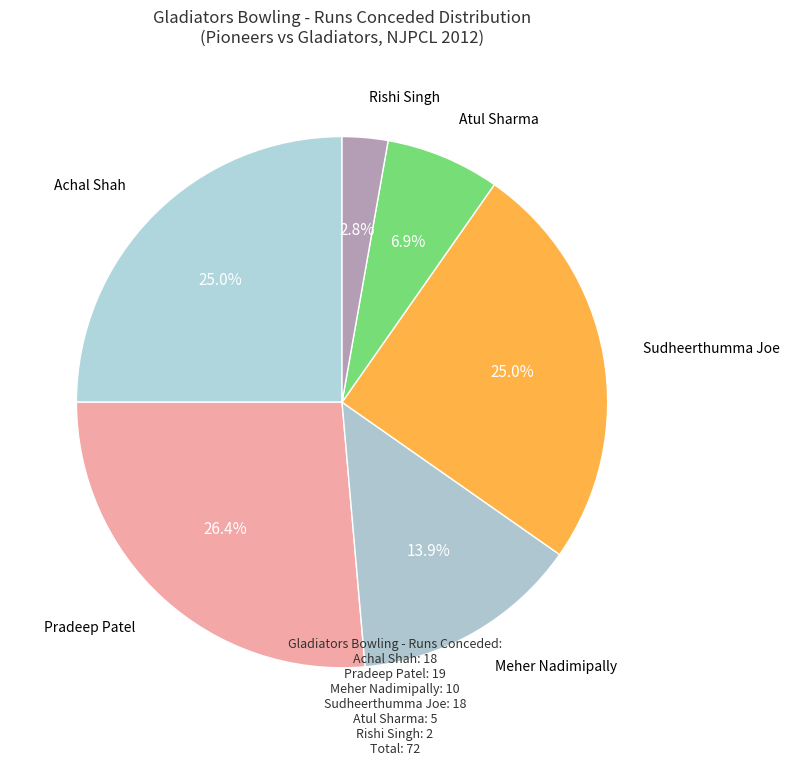

What is the total percentage of Meher Nadimipally and Sudheerthumma Joe?

38.9%